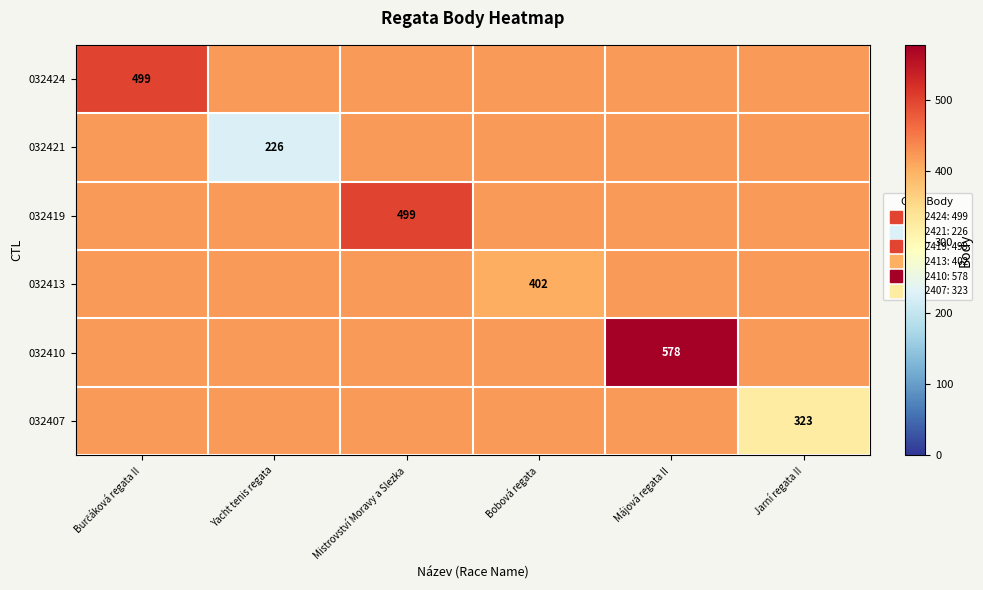

What is the difference between the second highest and minimum values in the 032413 series?

19.2